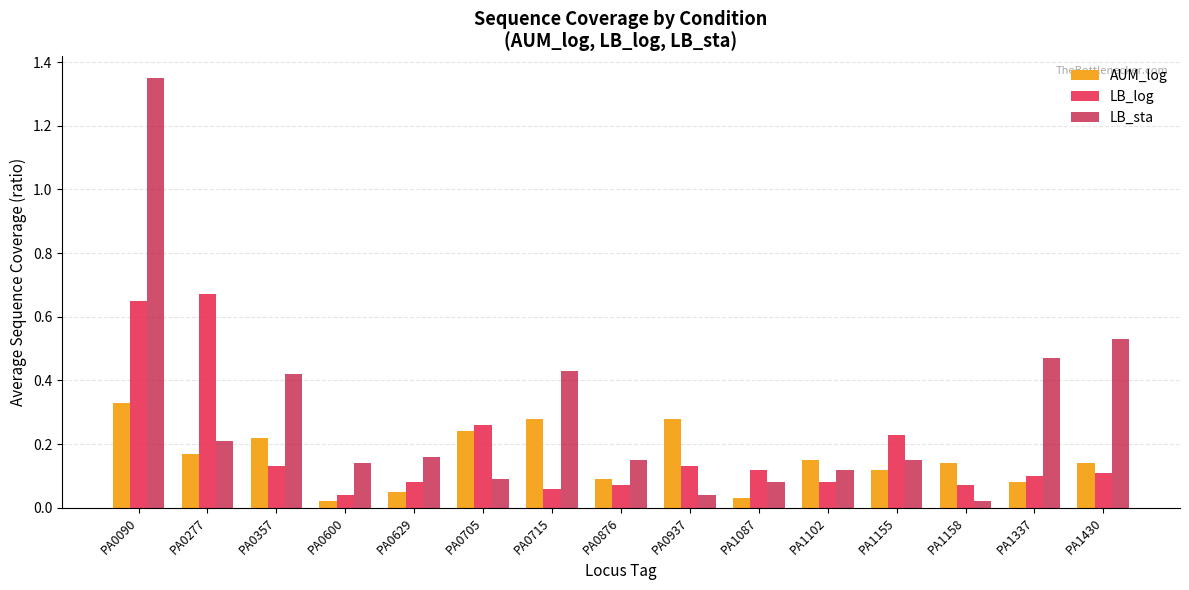

How many bars are there in each group?

3